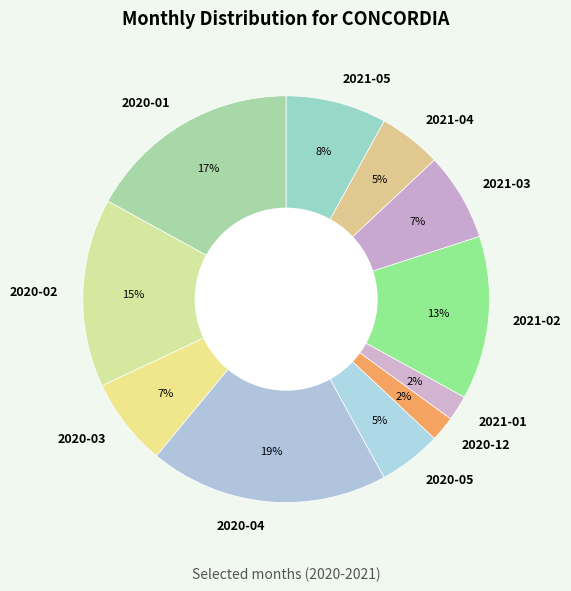

To the nearest percent, what percentage of the pie is 2020-05?

5%